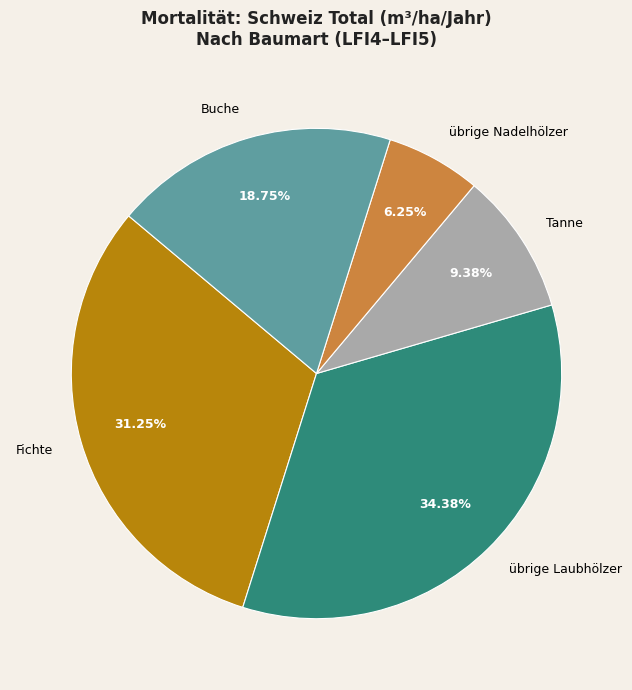

How many segments does this pie chart have?

5